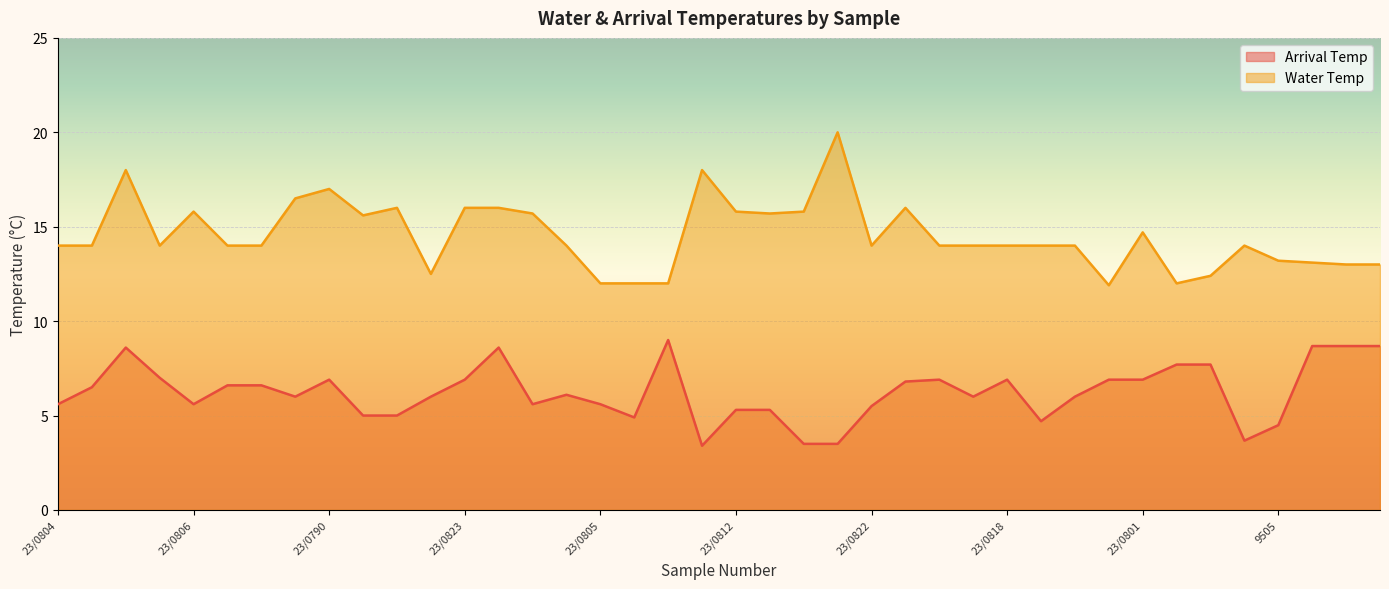

At which label does Arrival Temp first exceed 6?

23/0827